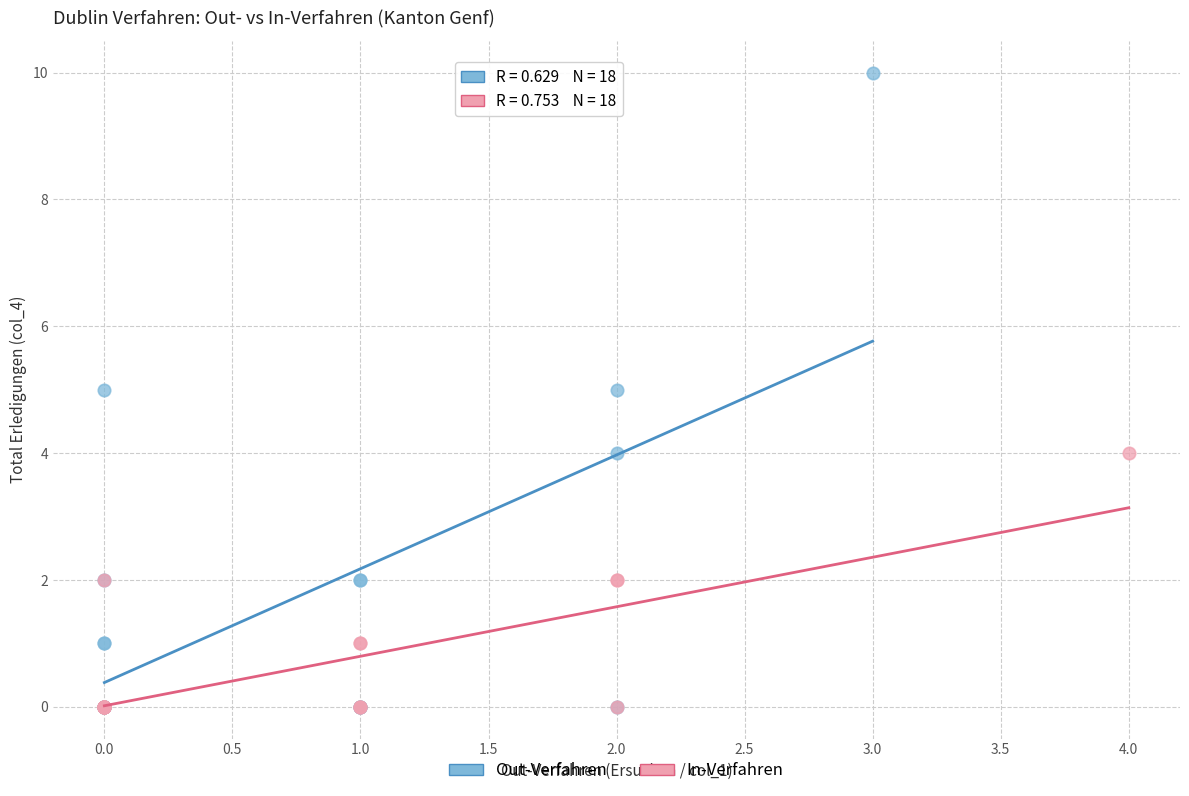

Which series contains the highest Y value?

Out-Verfahren